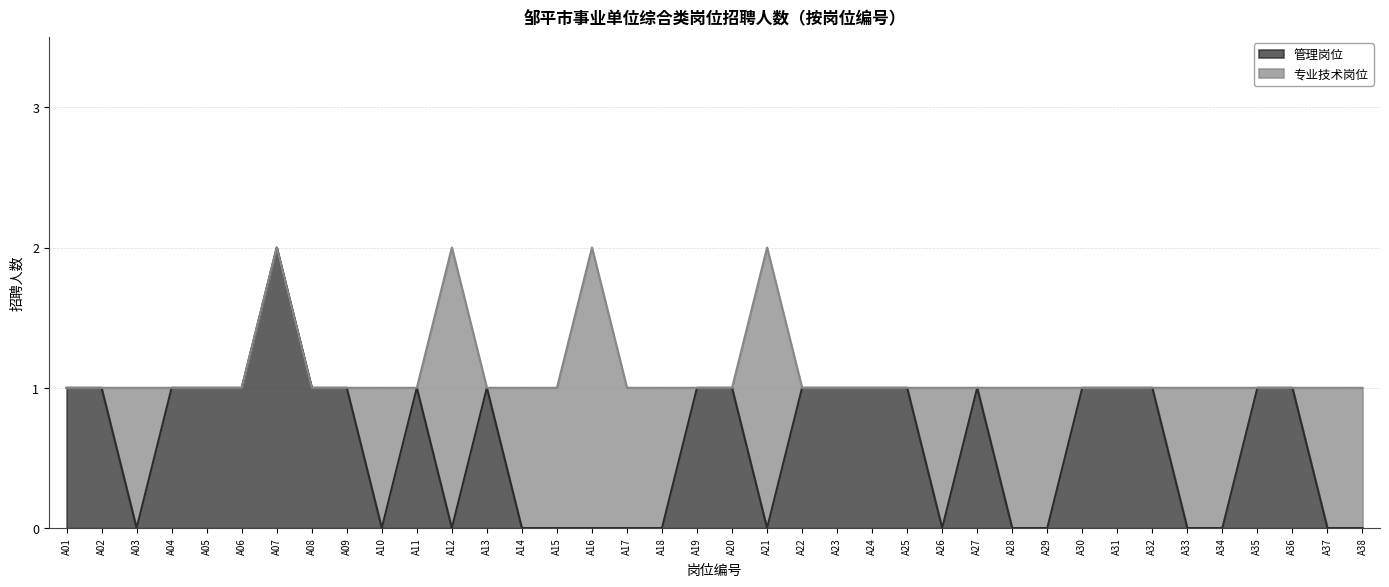

Which label corresponds to the largest value in the chart?

A07